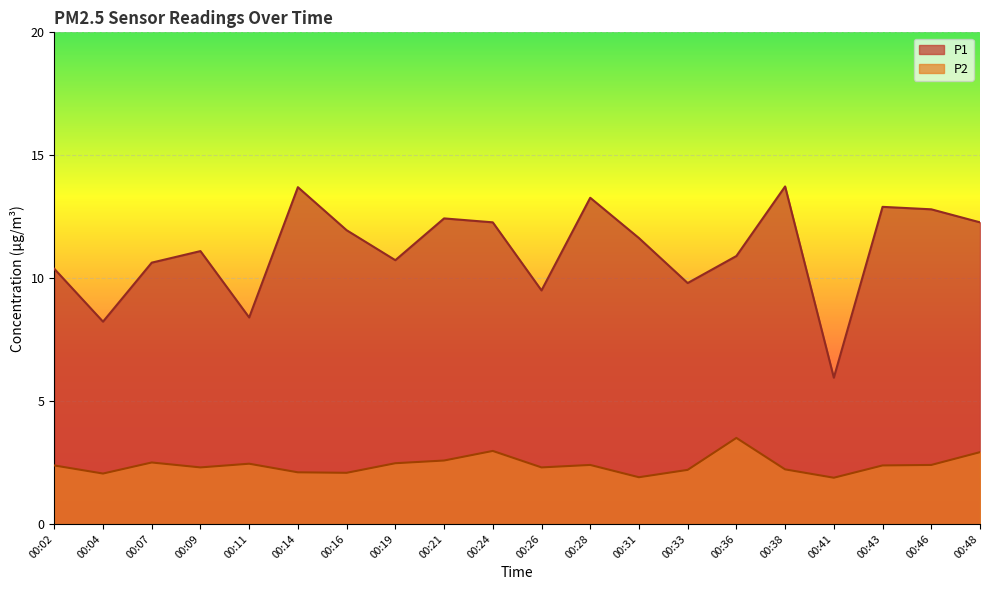

What is the minimum value shown in the chart?

1.9